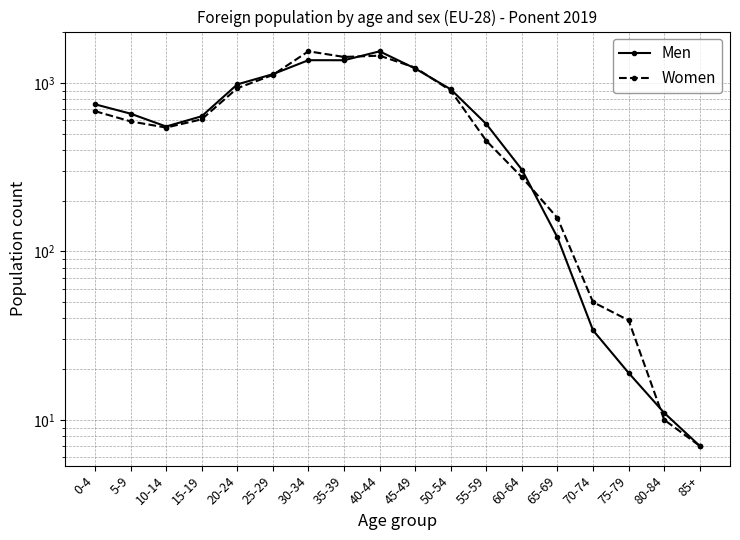

At which category does Women reach its first local valley?

10-14